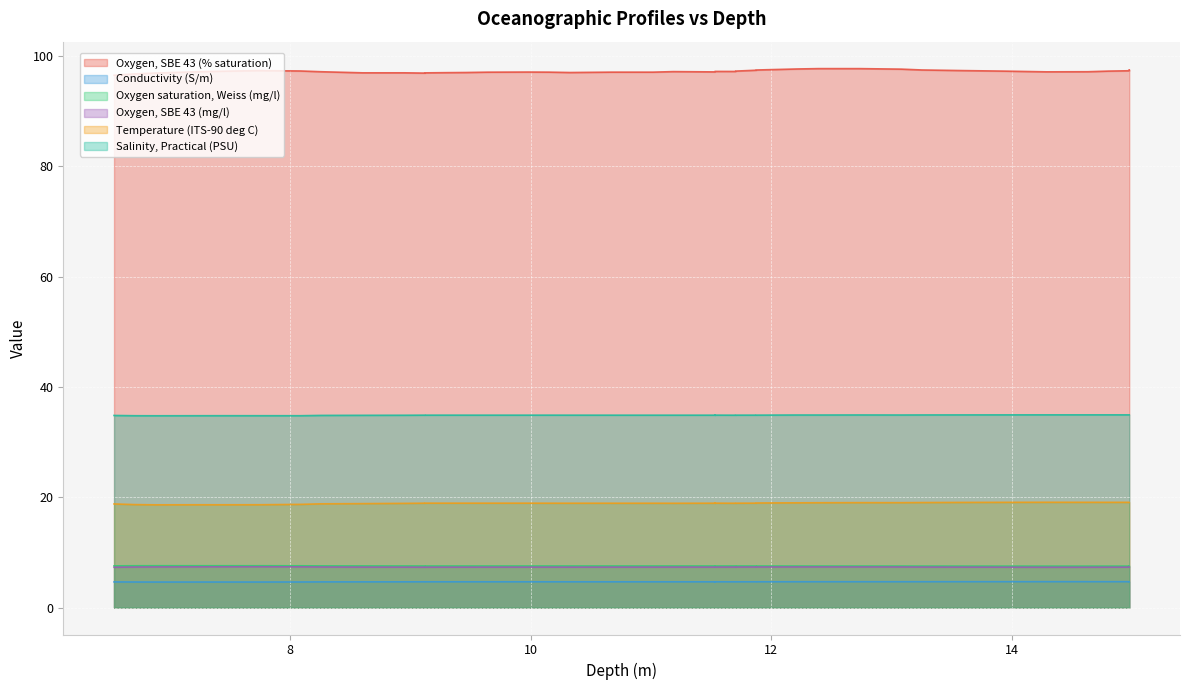

How many interior local valleys does the Temperature (ITS-90 deg C) series have?

7